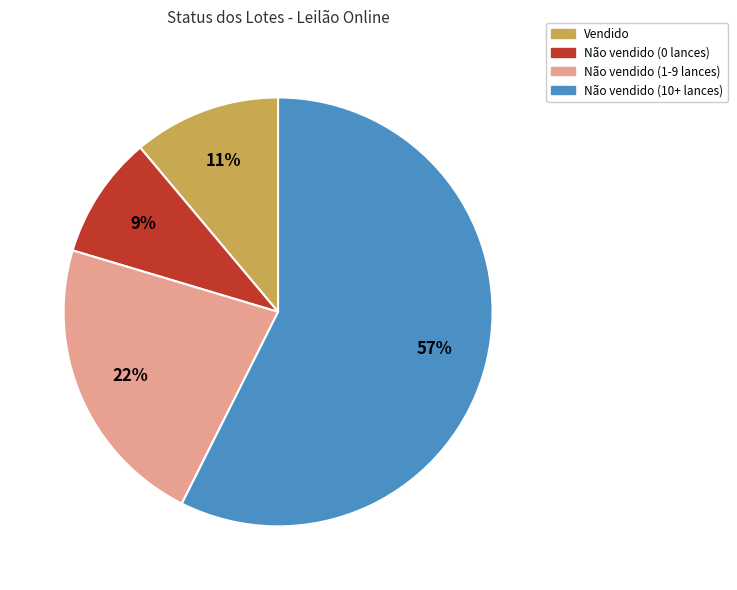

Which category has the biggest portion of the pie?

Não vendido (10+ lances)